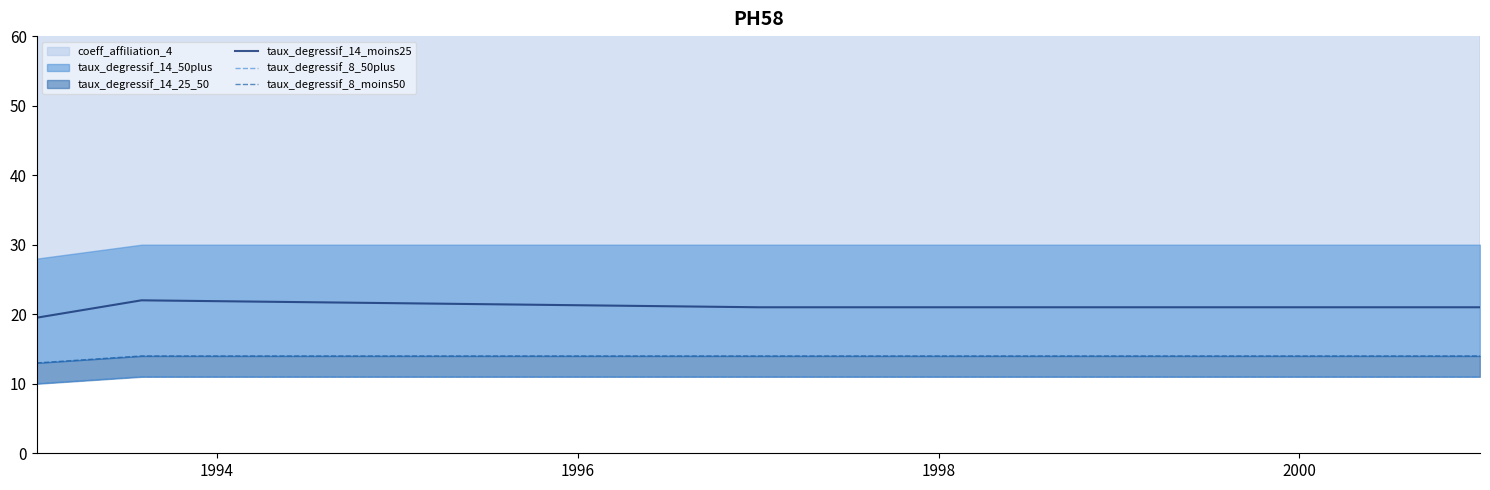

How many interior local peaks does the taux_degressif_14_moins25 series have?

1